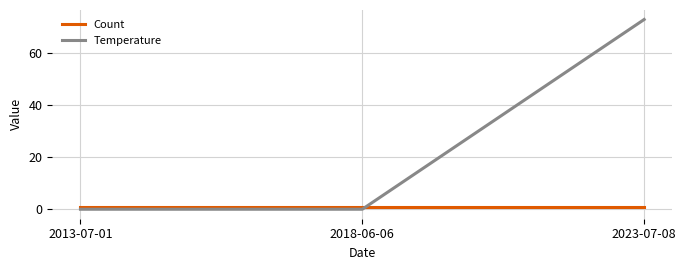

Rank the series at 2013-07-01 from lowest to highest value.

Temperature, Count